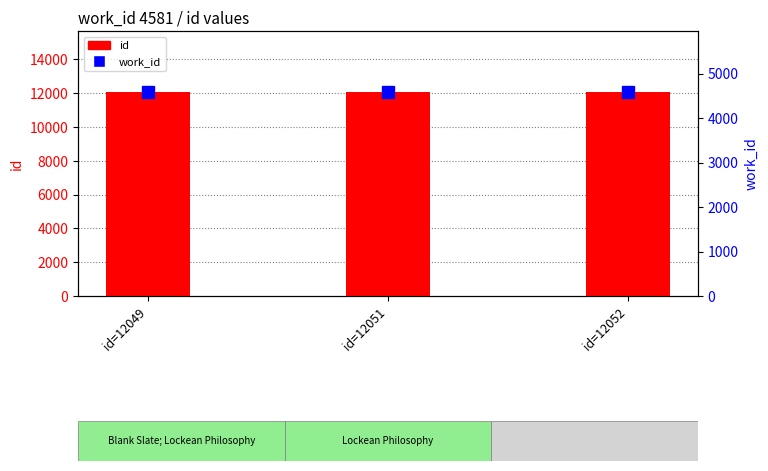

At which label does id reach its minimum?

id=12049